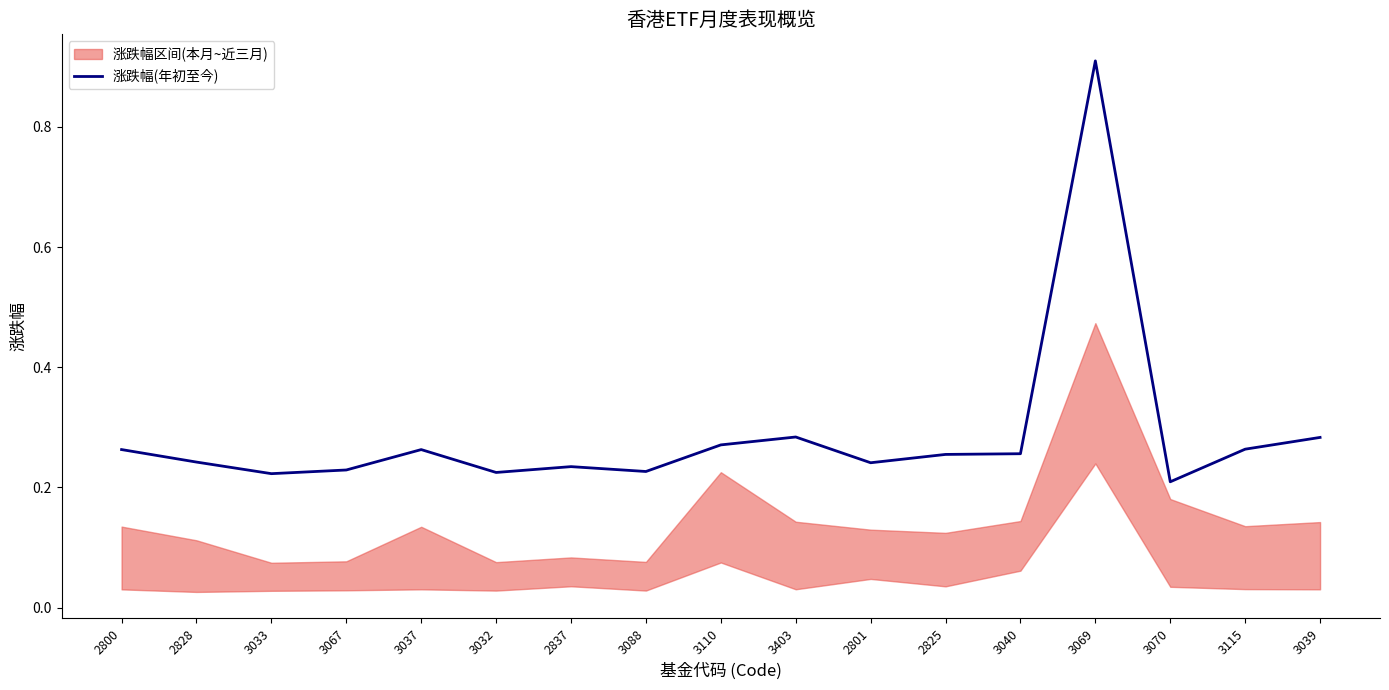

What position from the right is 3110?

9